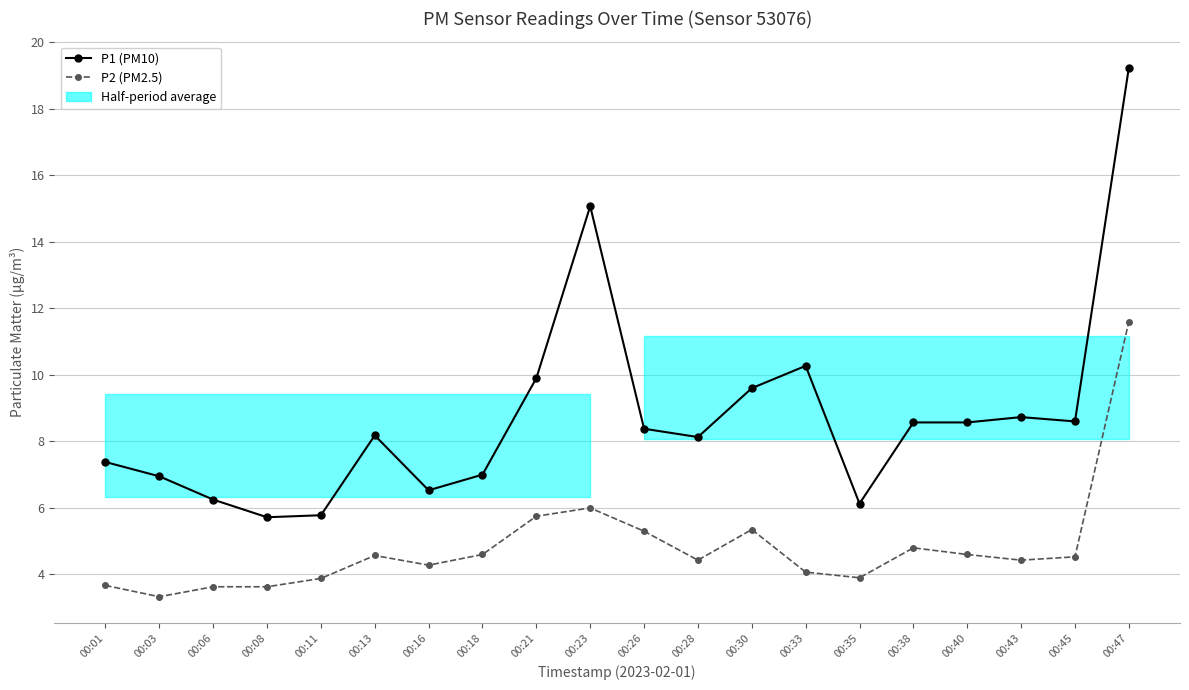

Between 00:35 and 00:08, which is larger?

00:35